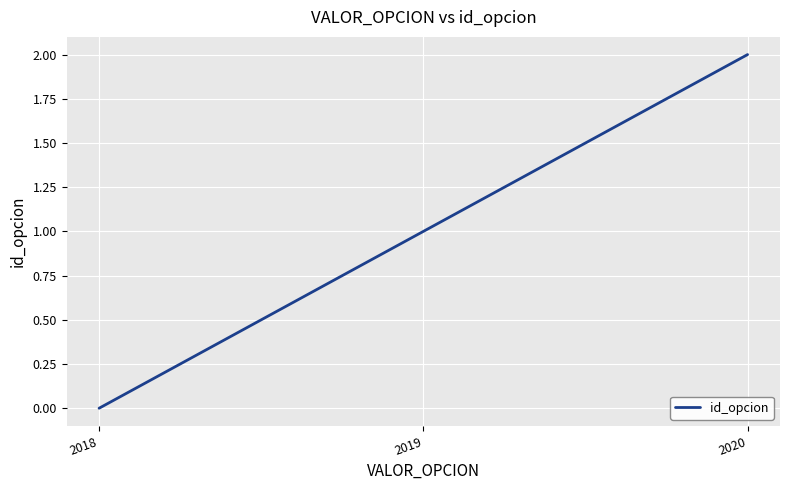

What is the change in value from 2018 to 2019?

+1